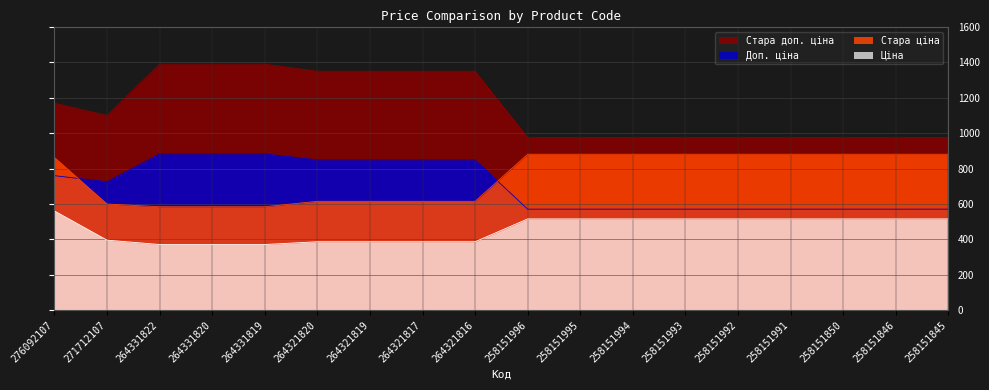

Where is Стара ціна nearest to the value 732?

264321820